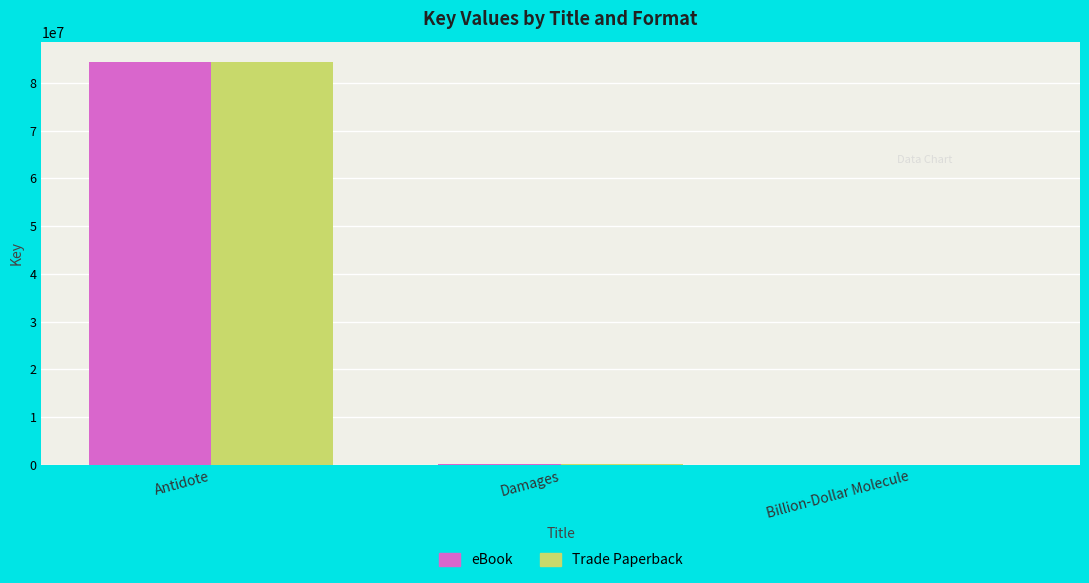

At which label does eBook reach its peak?

Antidote